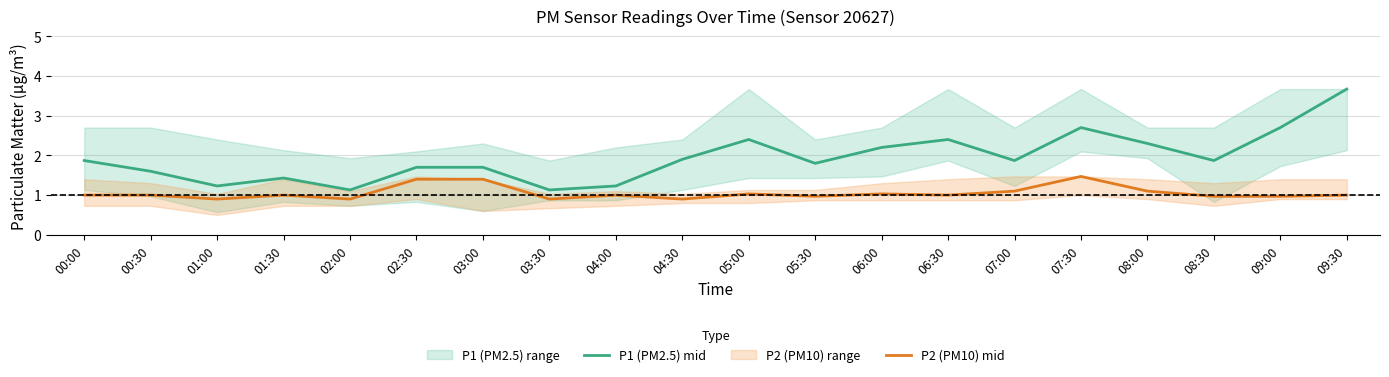

List the series in order of their overall mean, highest first.

P1 (PM2.5) mid, P2 (PM10) mid